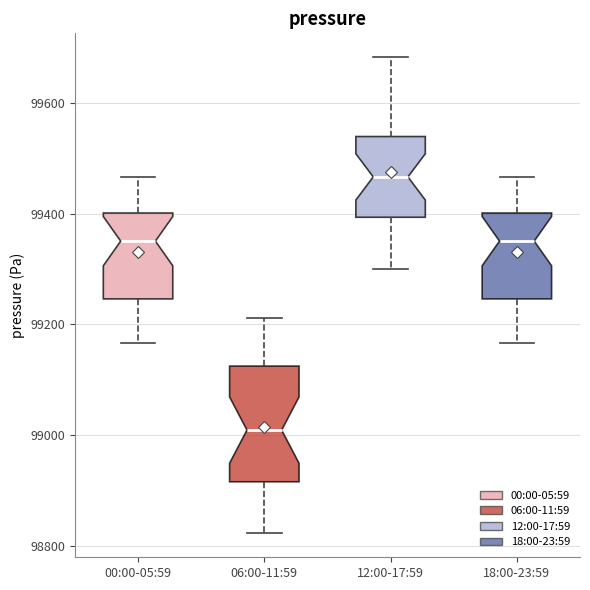

Comparing the boxes themselves (not the whiskers), which one is the tallest?

06:00-11:59